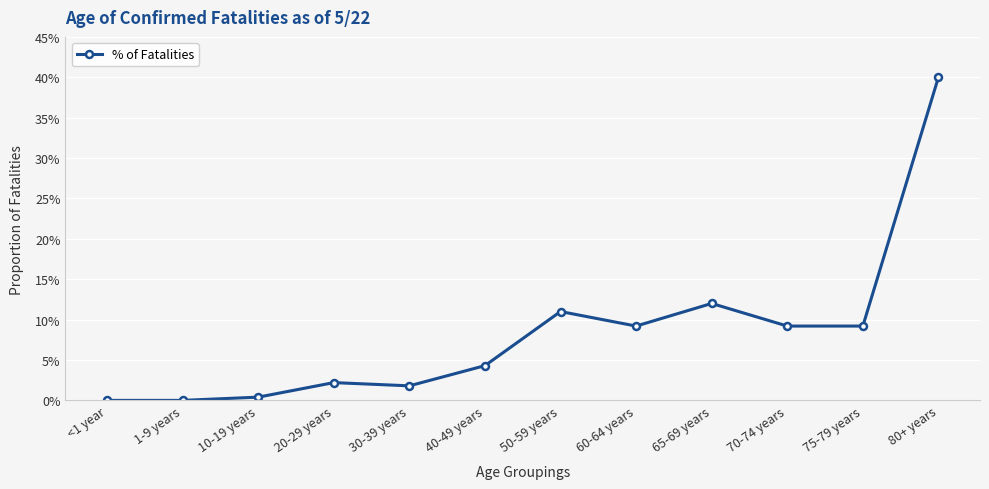

Which category has the highest value across all series?

80+ years